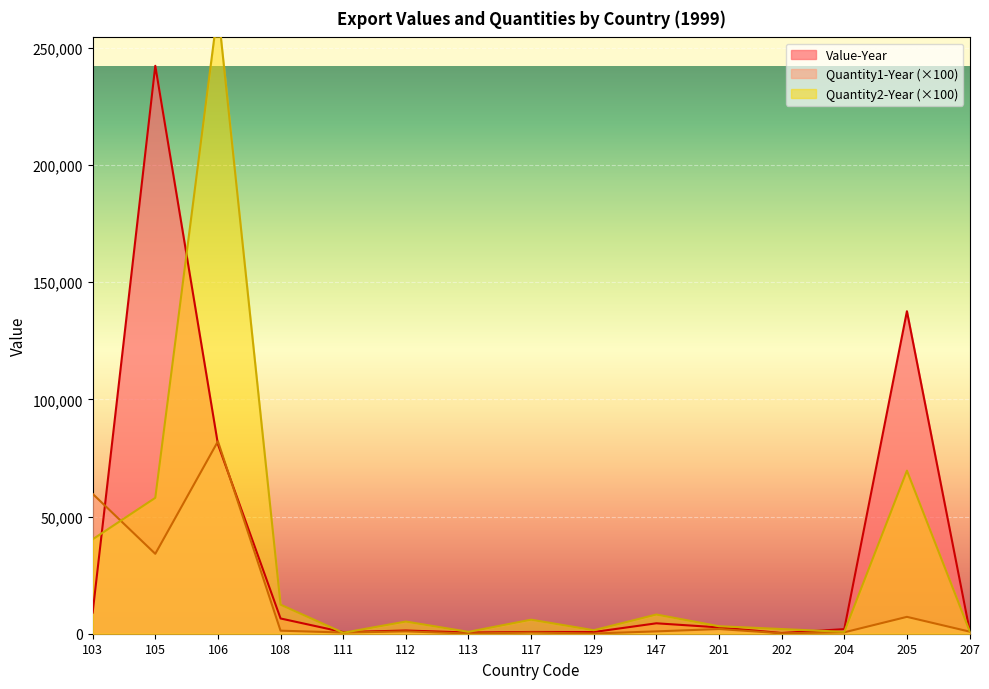

Rank the series by their maximum value, from lowest to highest.

Quantity1-Year, Value-Year, Quantity2-Year